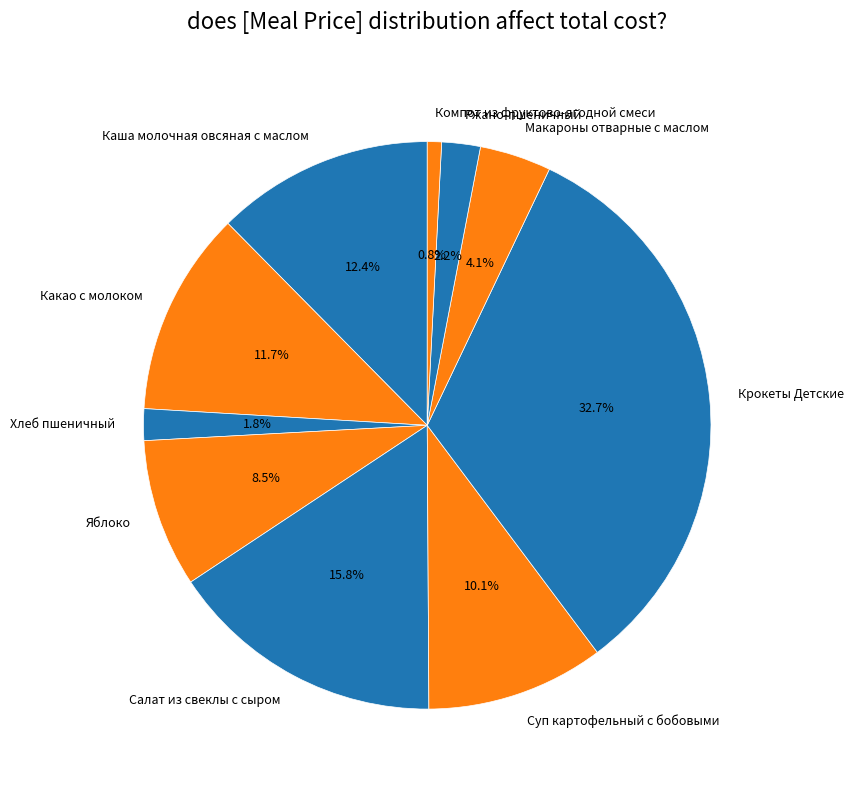

Which slice is the smallest?

Компот из фруктово-ягодной смеси